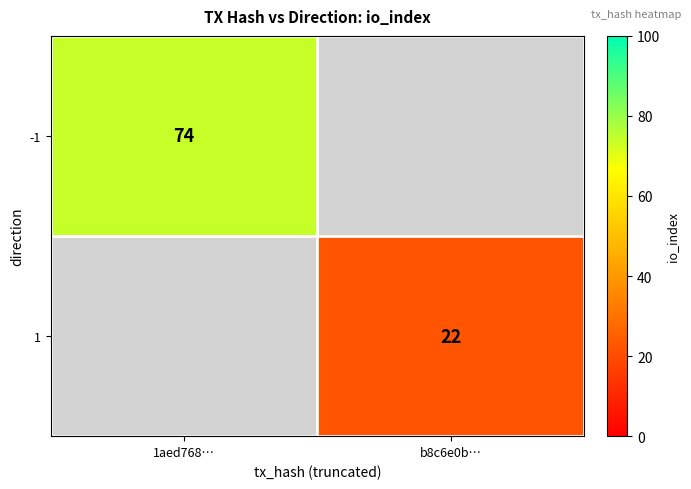

True or false: -1 has a value of 117 at 1aed768….

False